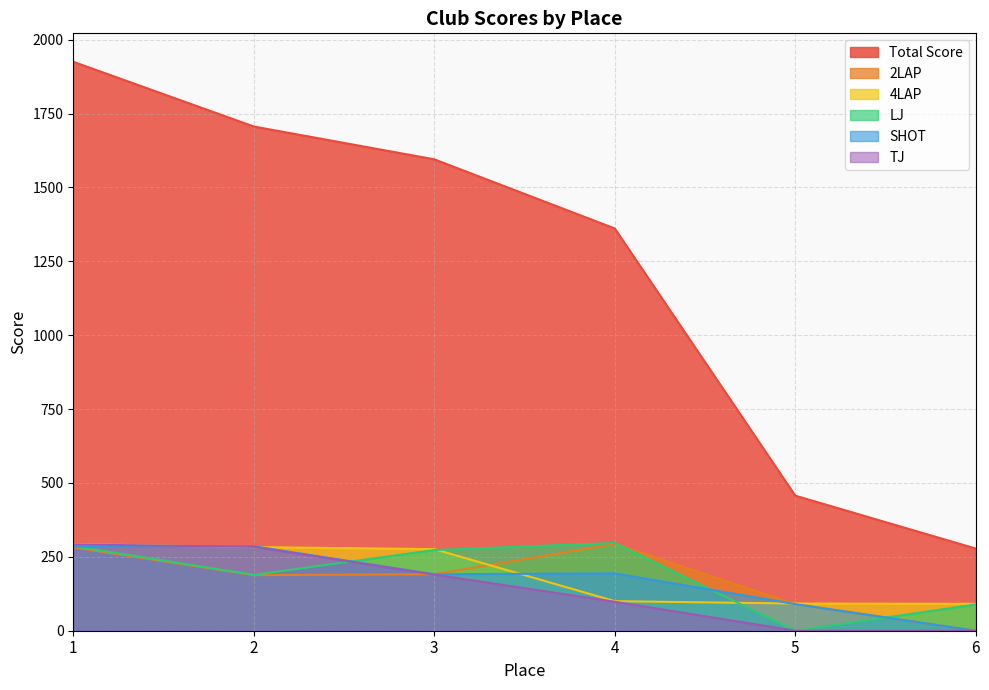

True or false: LJ and Total Score intersect in this chart.

False